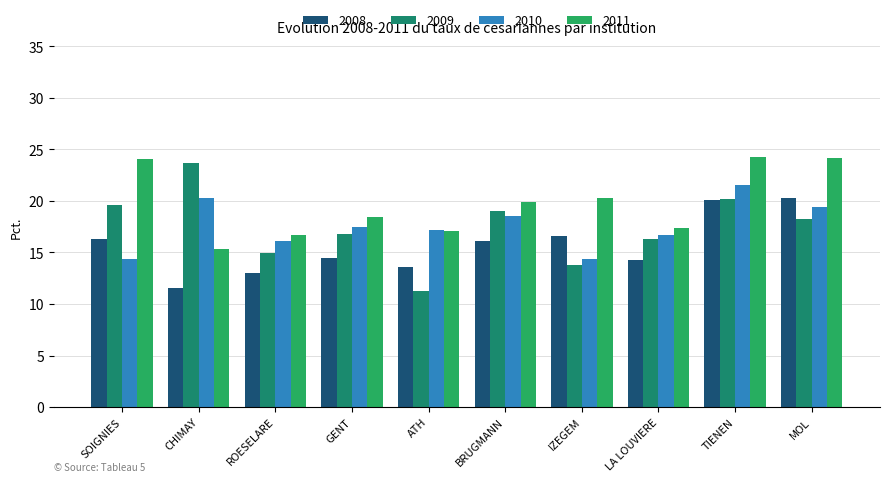

What is the highest value of the 2010 series?

21.6